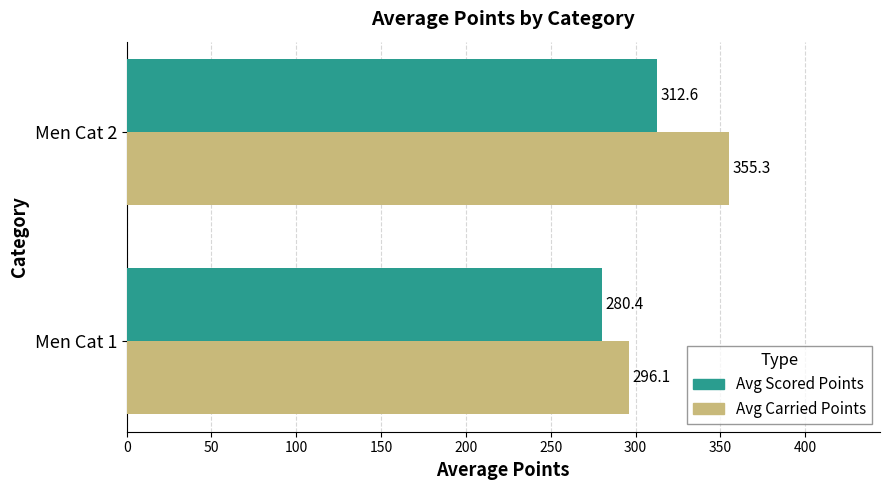

What is the lowest value of the Avg Scored Points series?

280.4